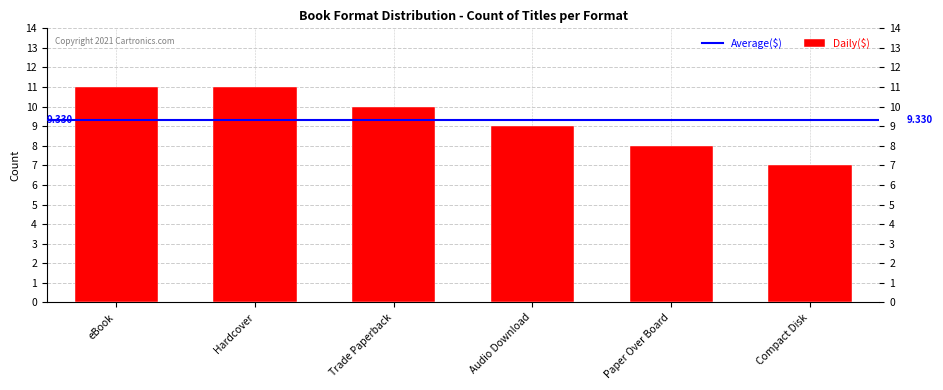

Read the value at Trade Paperback.

10